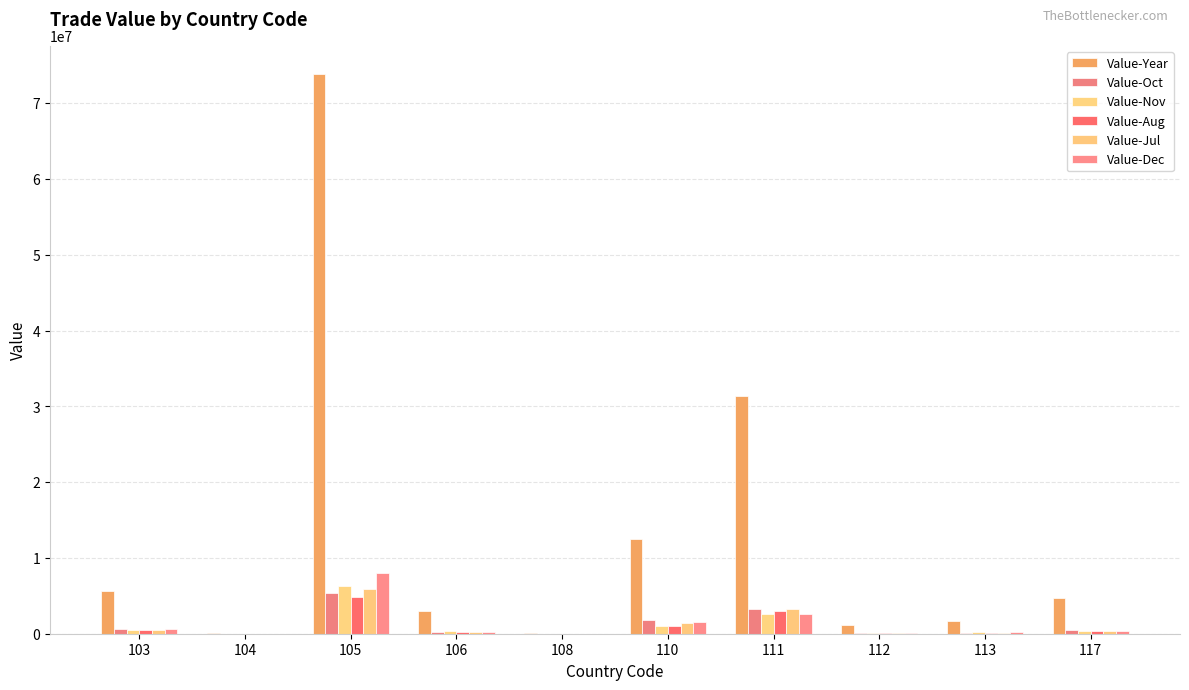

At how many categories does at least one series exceed 58295813?

1